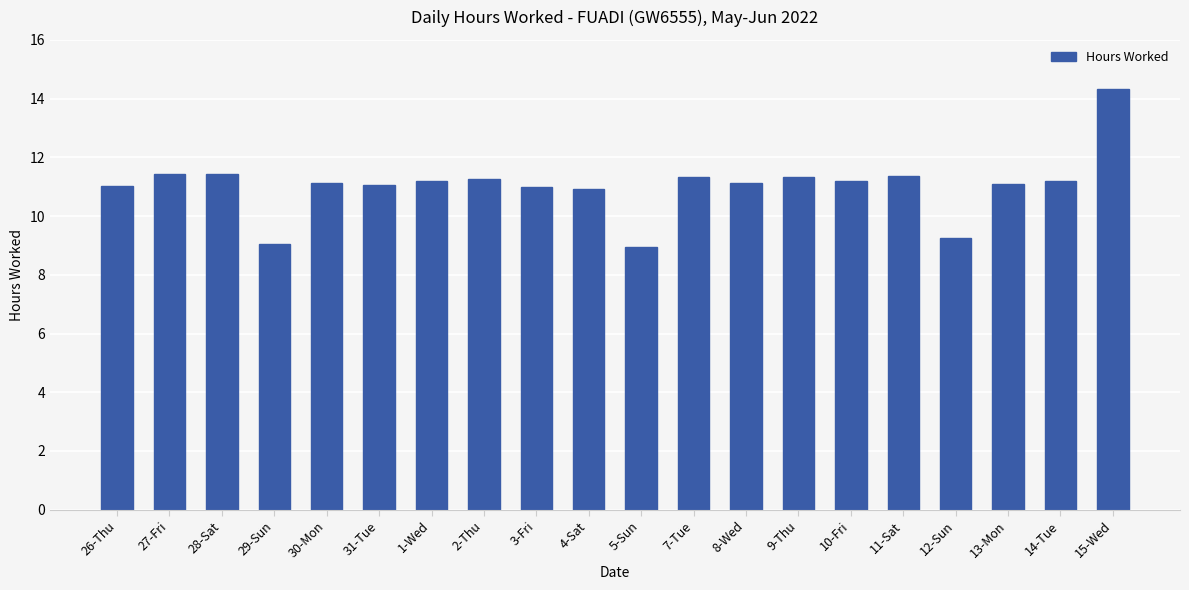

What is the minimum value shown in the chart?

8.9